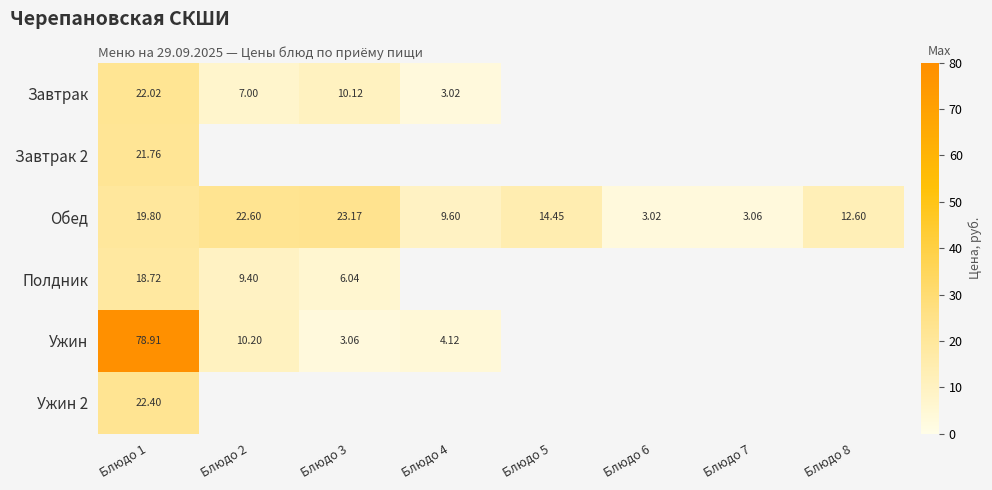

At which category is the sum across all series the highest?

Блюдо 1